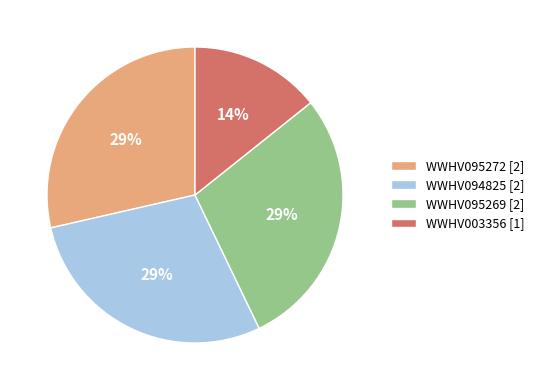

Approximately how many times larger is the value at WWHV003356 [1] compared to WWHV095272 [2]?

0.5